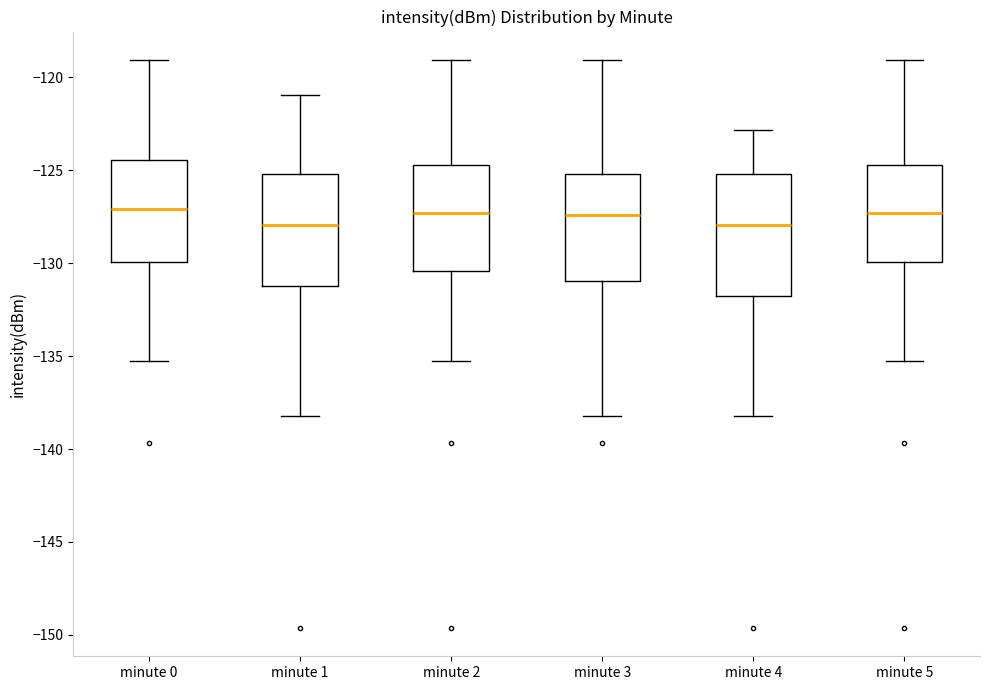

Reading left to right, read every box against the y-axis: the position of its median line, the range the box covers, and the ends of its whiskers. The values are not printed on the chart, so give them approximately, as read against the axis.

minute 0: median -127.0, box -130.0 to -124.5, whiskers -135.5 to -119.0
minute 1: median -128.0, box -131.0 to -125.0, whiskers -138.0 to -121.0
minute 2: median -127.5, box -130.5 to -124.5, whiskers -135.5 to -119.0
minute 3: median -127.5, box -131.0 to -125.0, whiskers -138.0 to -119.0
minute 4: median -128.0, box -132.0 to -125.0, whiskers -138.0 to -123.0
minute 5: median -127.5, box -130.0 to -124.5, whiskers -135.5 to -119.0